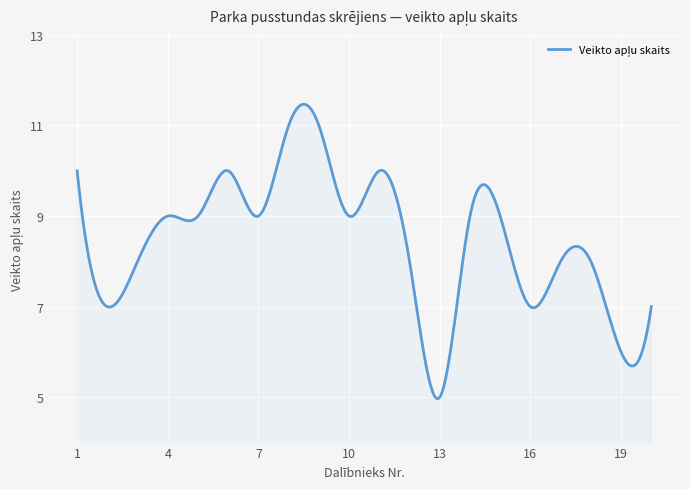

What is the sum of all values?

2535.6